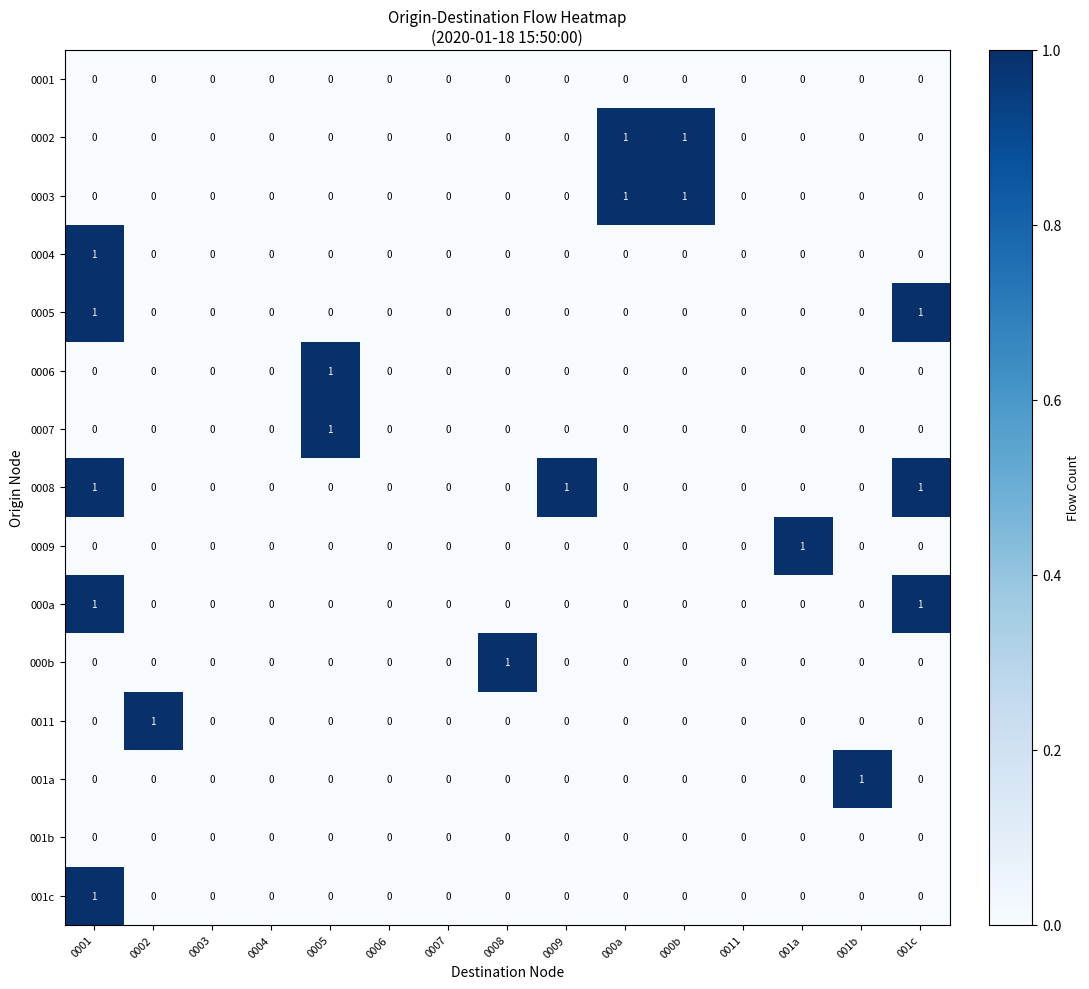

Which series has the largest total across all categories?

0008